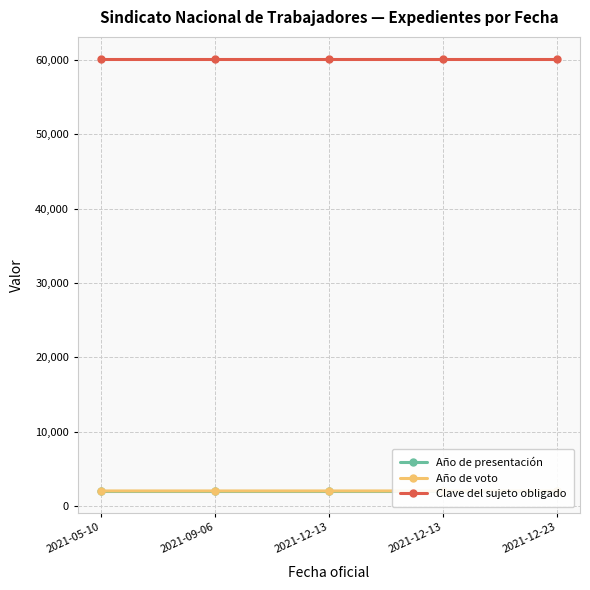

At which label does Año de voto reach its minimum?

2021-05-10